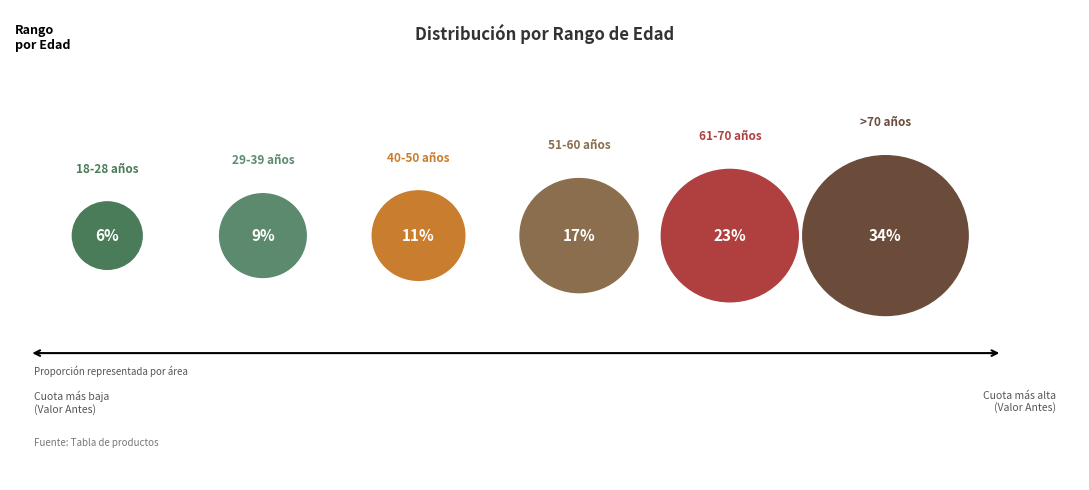

To the nearest percent, what is the combined percentage of Entre 29 y 39 años and Mayores de 70 años?

43%